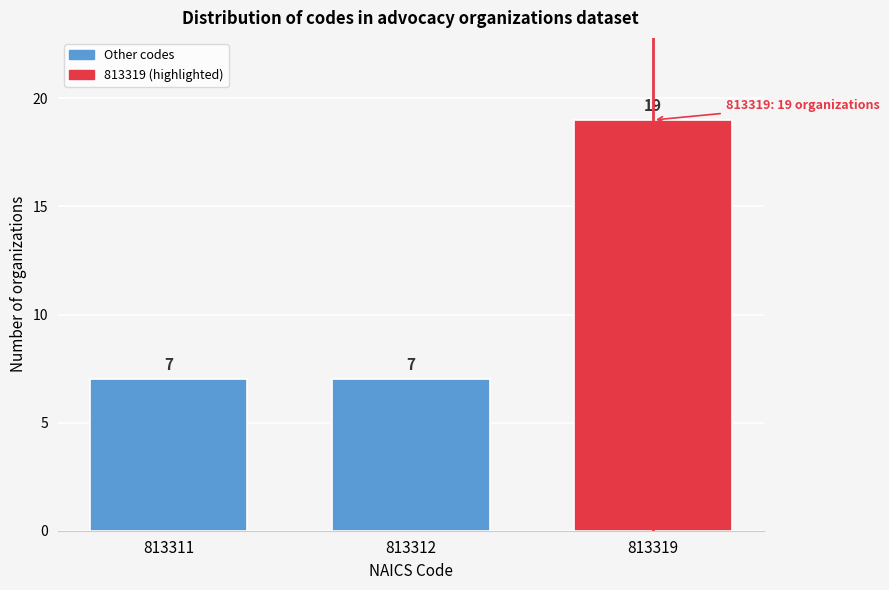

Reading left to right, list all the values displayed in this chart.

7	7	19